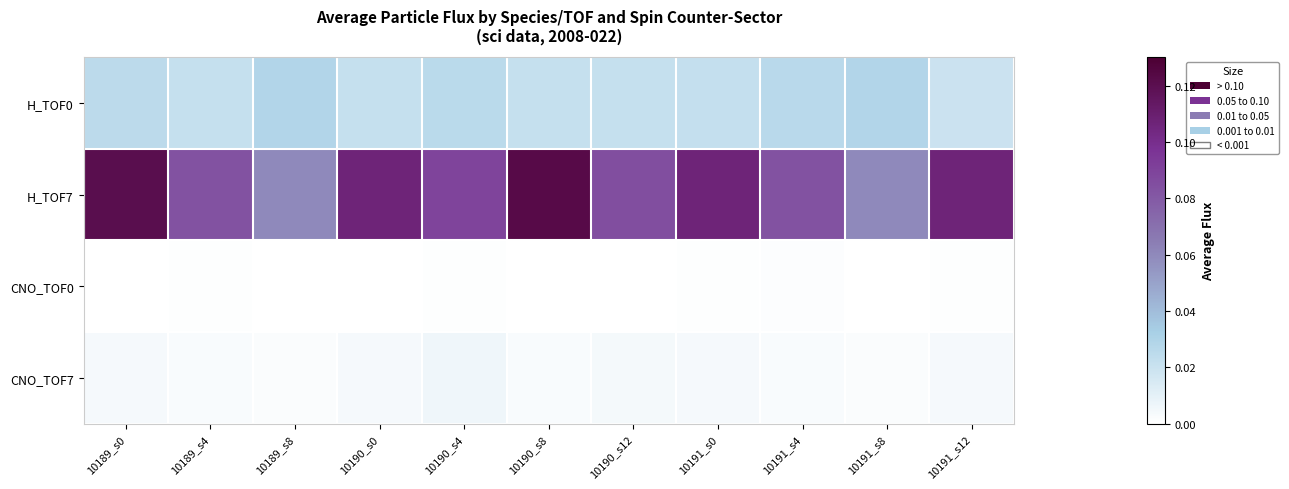

What is the difference between the highest and lowest values at 10191_s4?

0.1